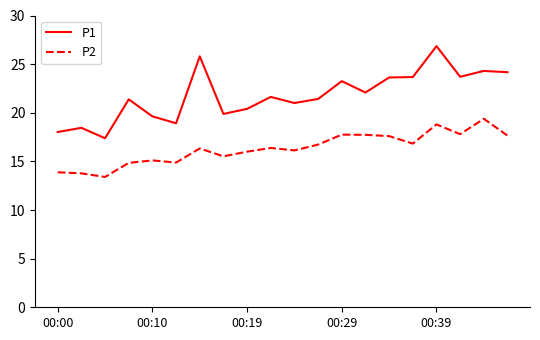

What is the maximum value shown in the chart?

26.9